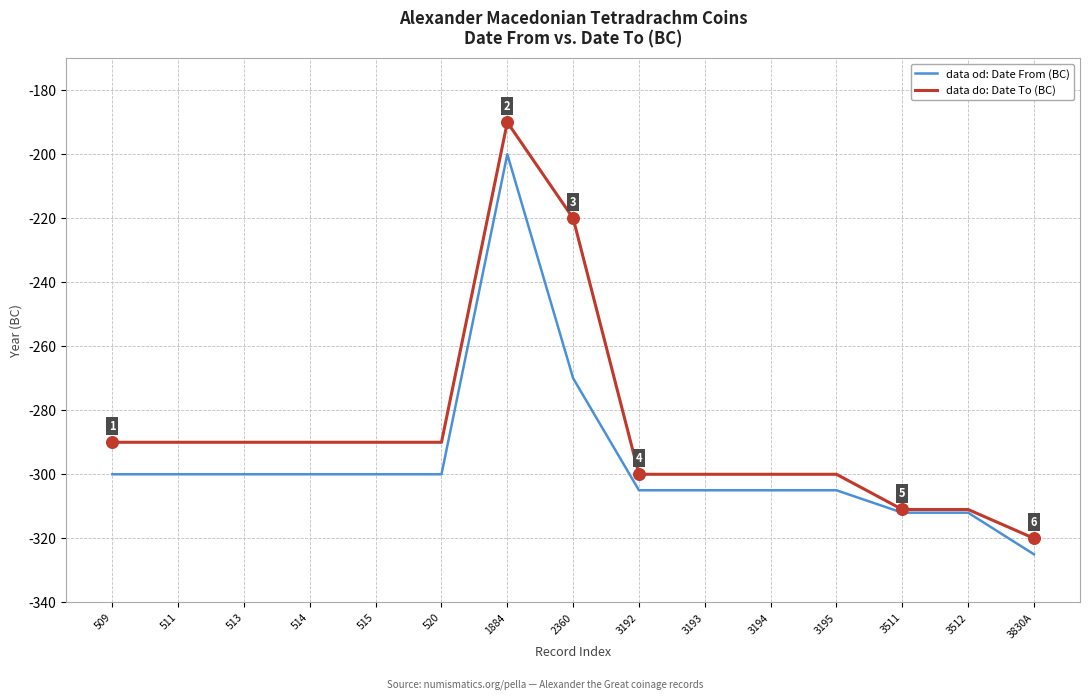

At which category is the sum across all series the highest?

1884